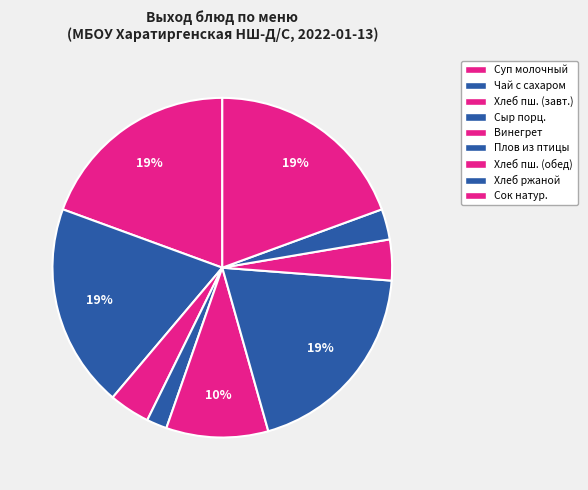

Count the number of slices in the pie.

9